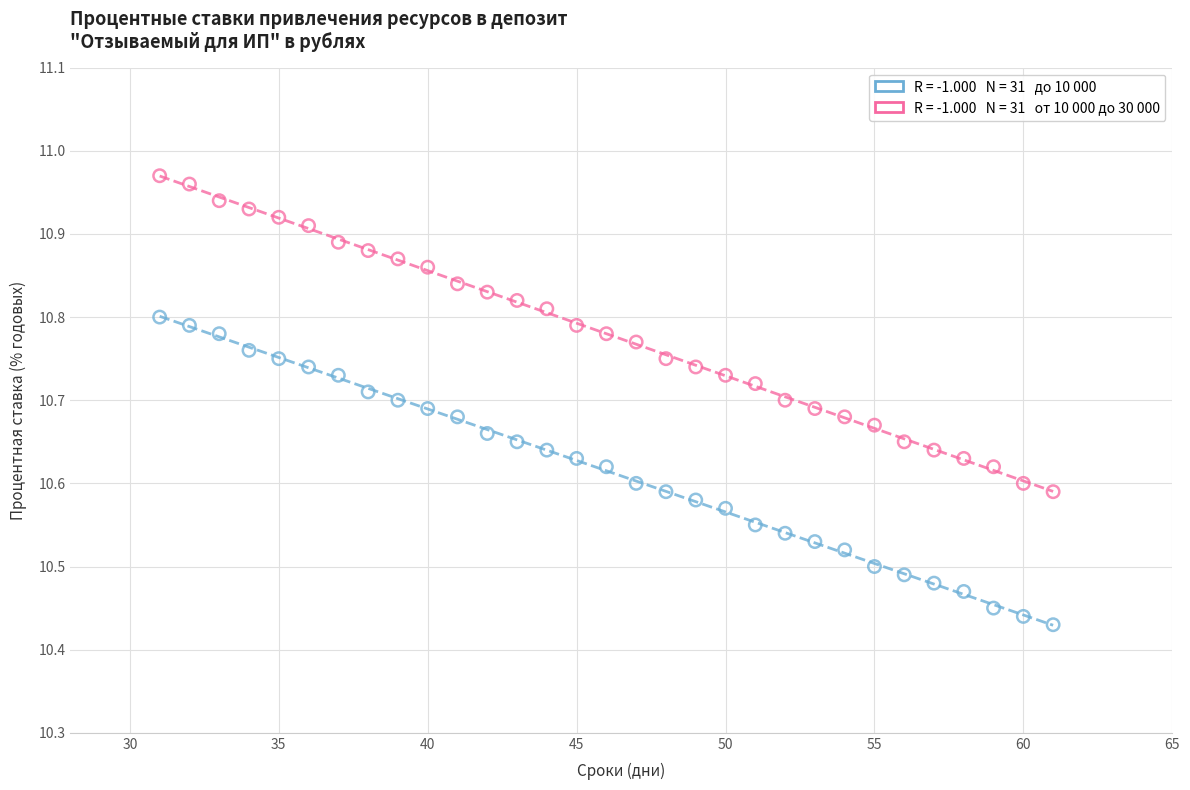

Across all data points, what is the range of X values (max minus min)?

30.0